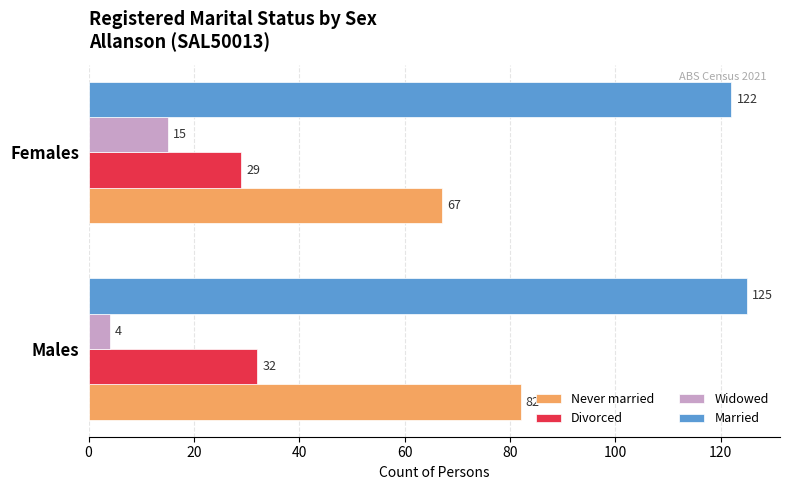

The Married series shows 198 at Females. True or false?

False